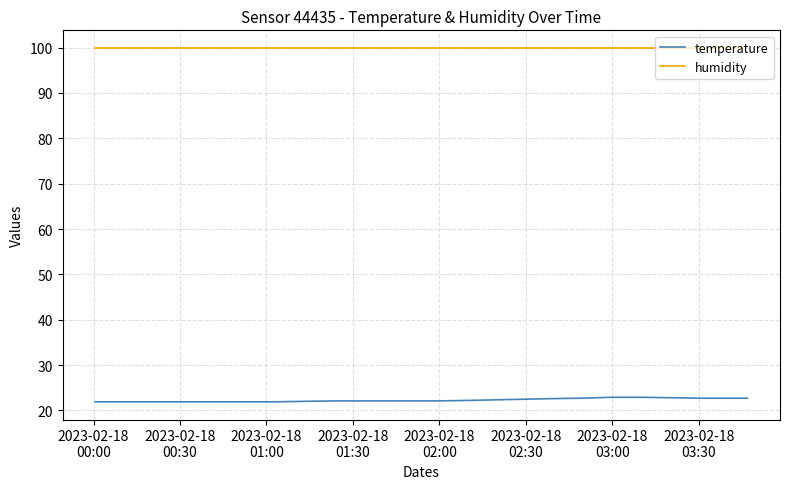

True or false: humidity and temperature cross at least once.

False